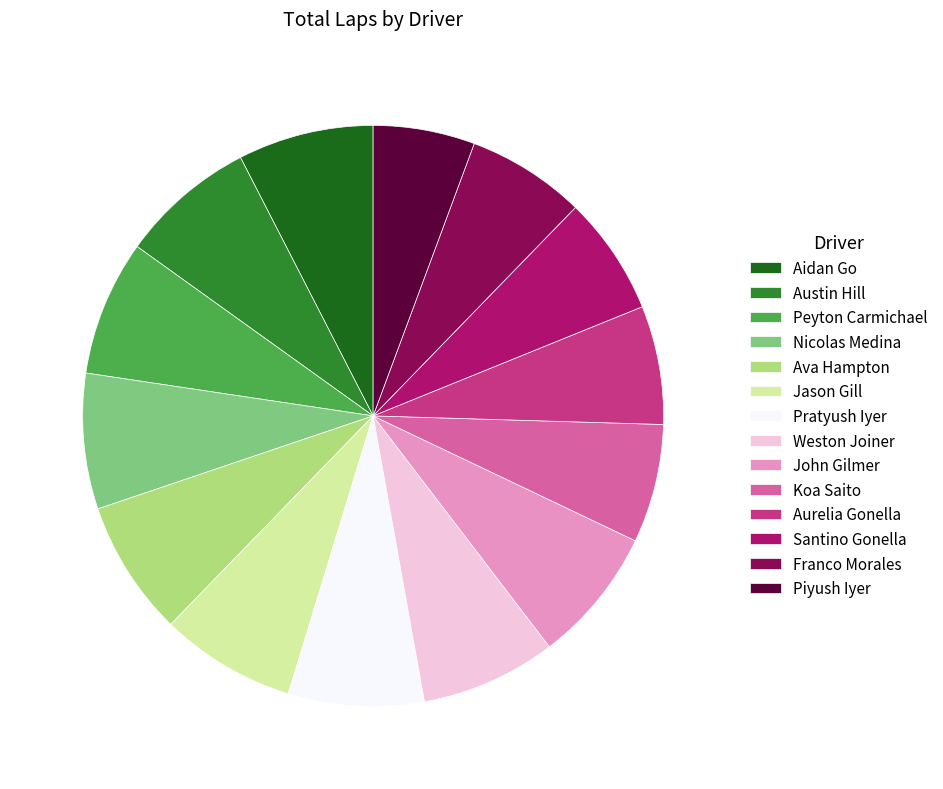

What is the smallest slice in the pie chart?

Piyush Iyer